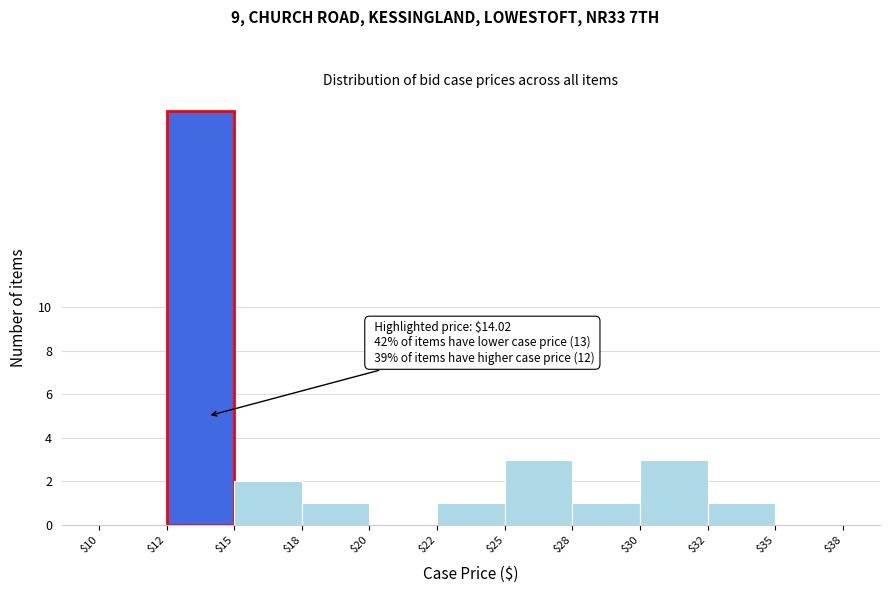

What is the greatest value displayed?

19